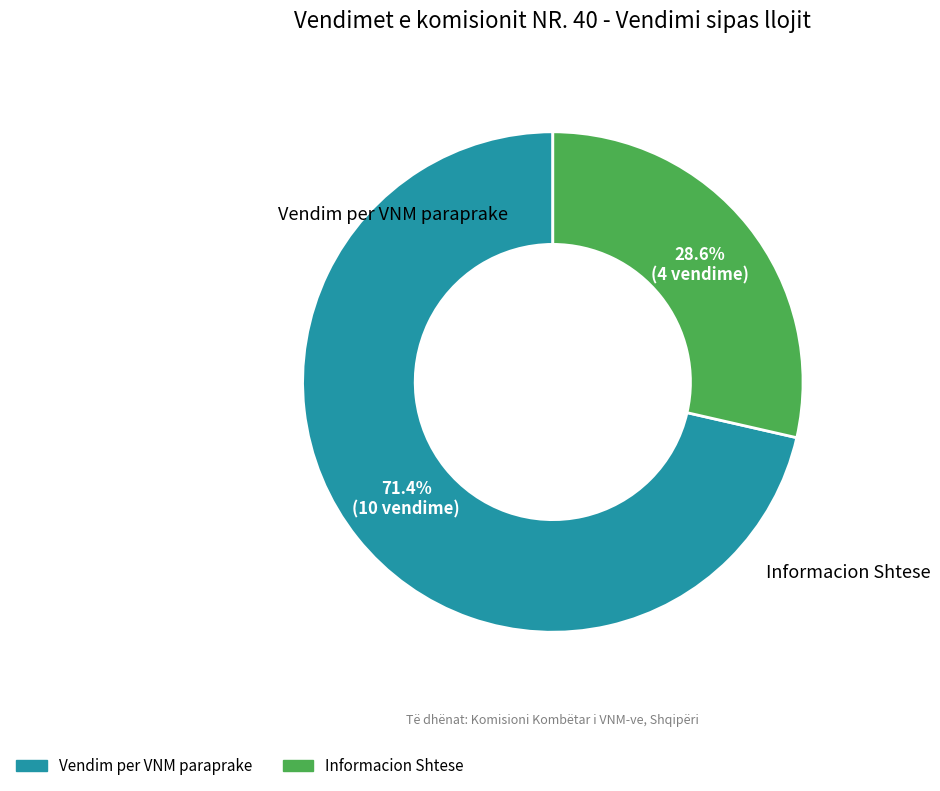

True or false: Vendim per VNM paraprake accounts for 65% of the total.

False